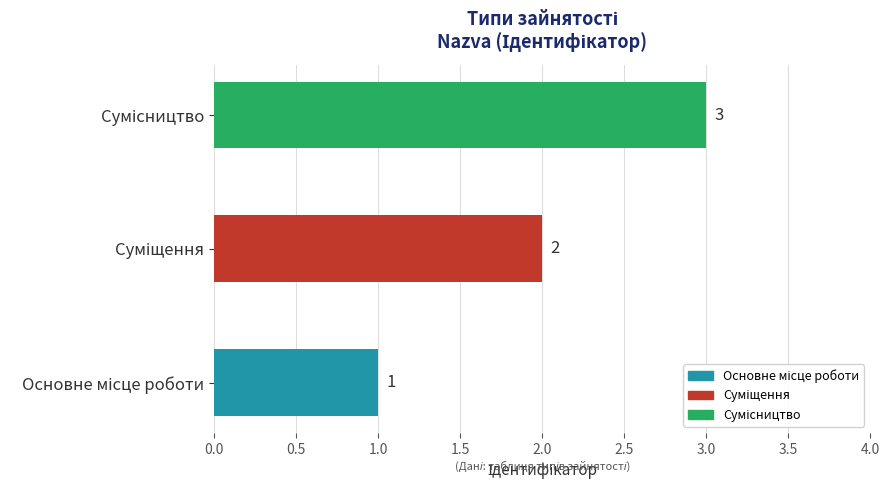

What is the greatest value displayed?

3